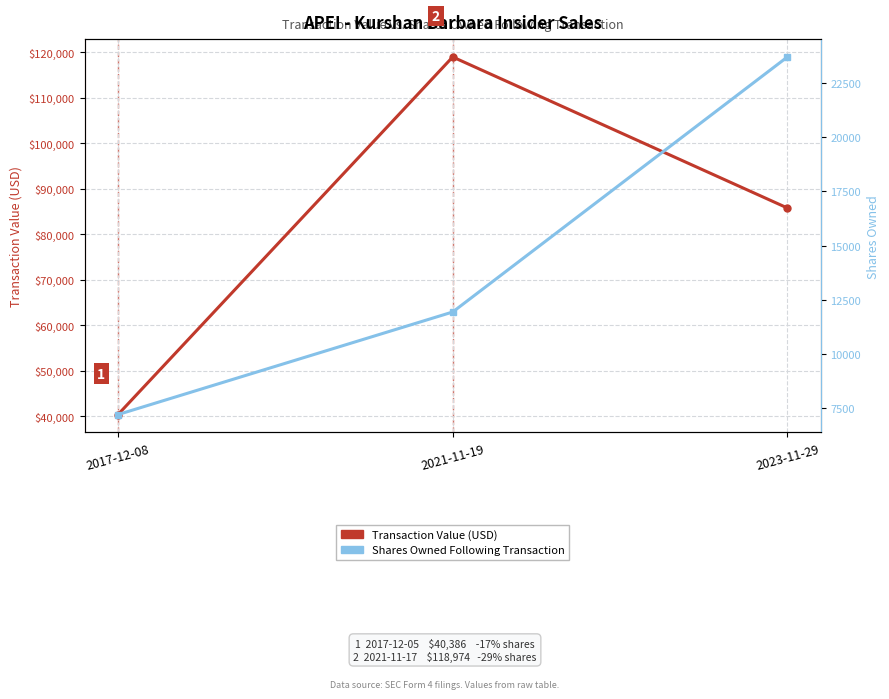

How many distinct data groups are displayed?

2